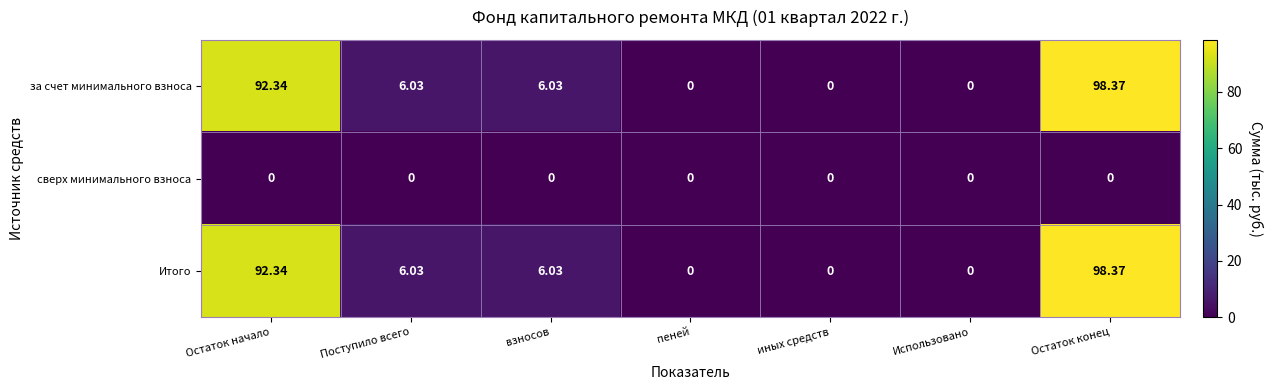

How many data points in за счет минимального взноса are less than 6?

3